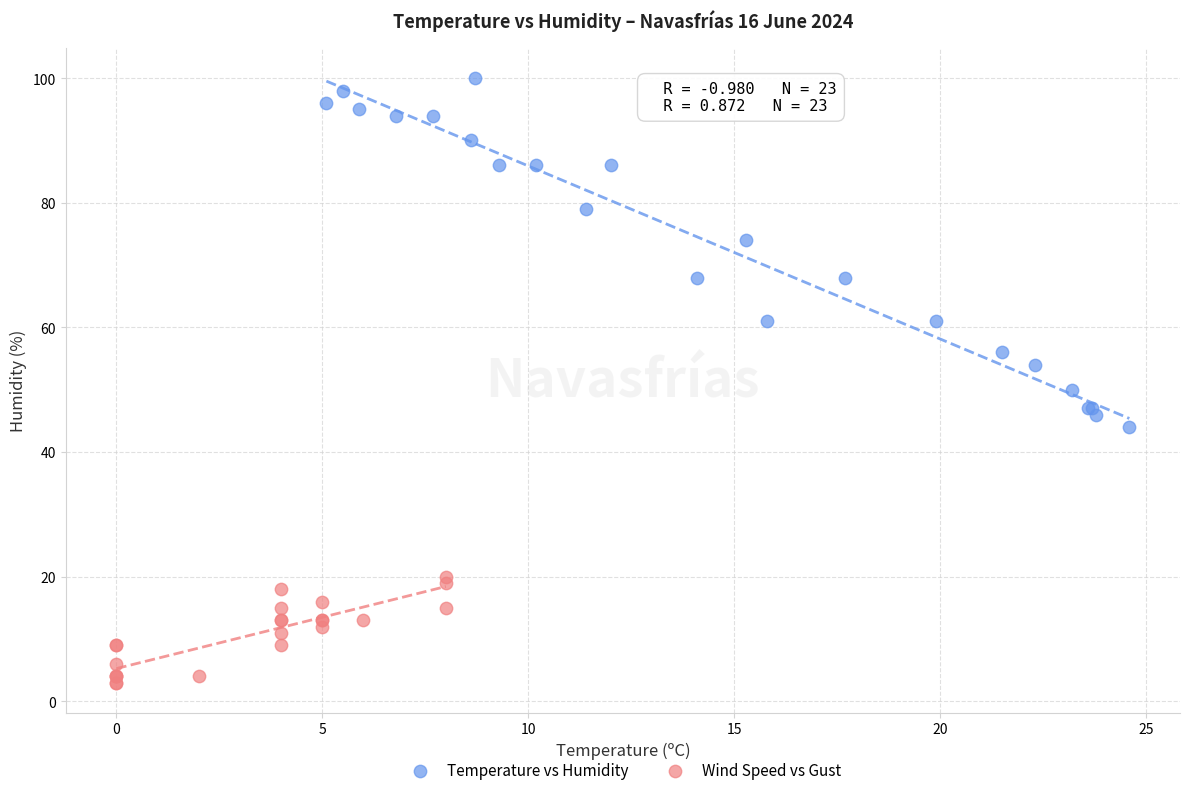

Which series has the largest Y range (max minus min)?

Temperature vs Humidity